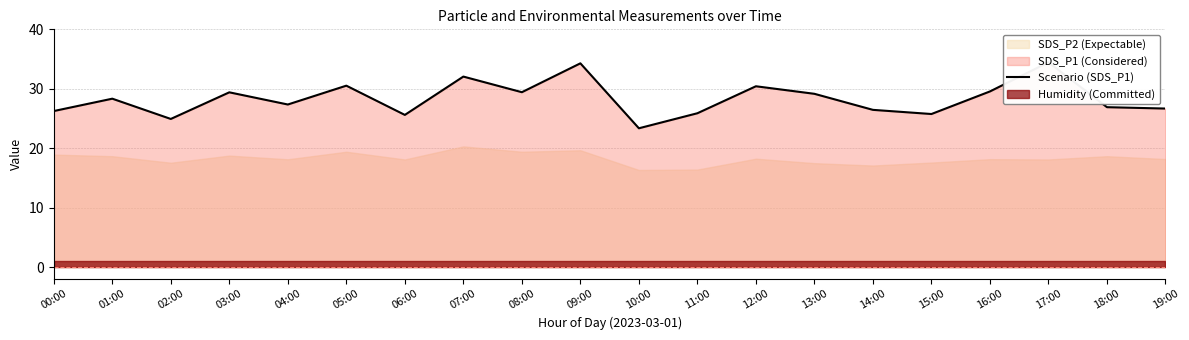

How many lines are shown in the chart?

1